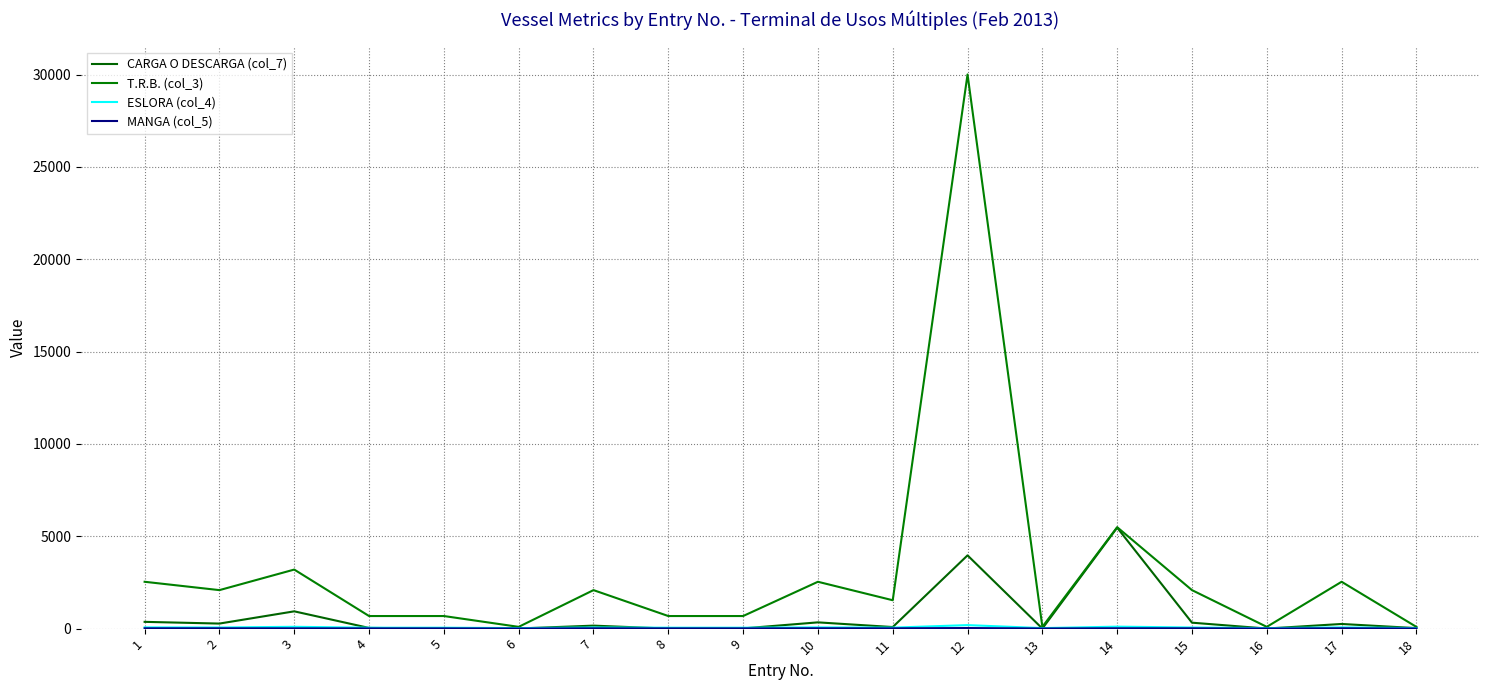

What is the total value across all series at 7?

2325.2